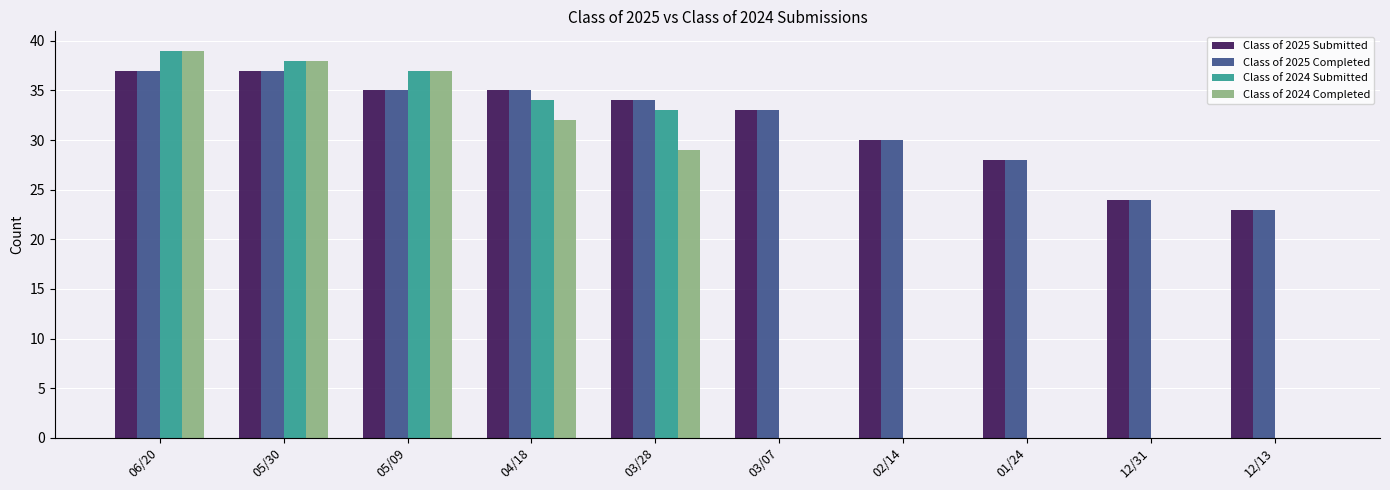

What are all the series names shown in the legend?

Class of 2025 Submitted, Class of 2025 Completed, Class of 2024 Submitted, Class of 2024 Completed